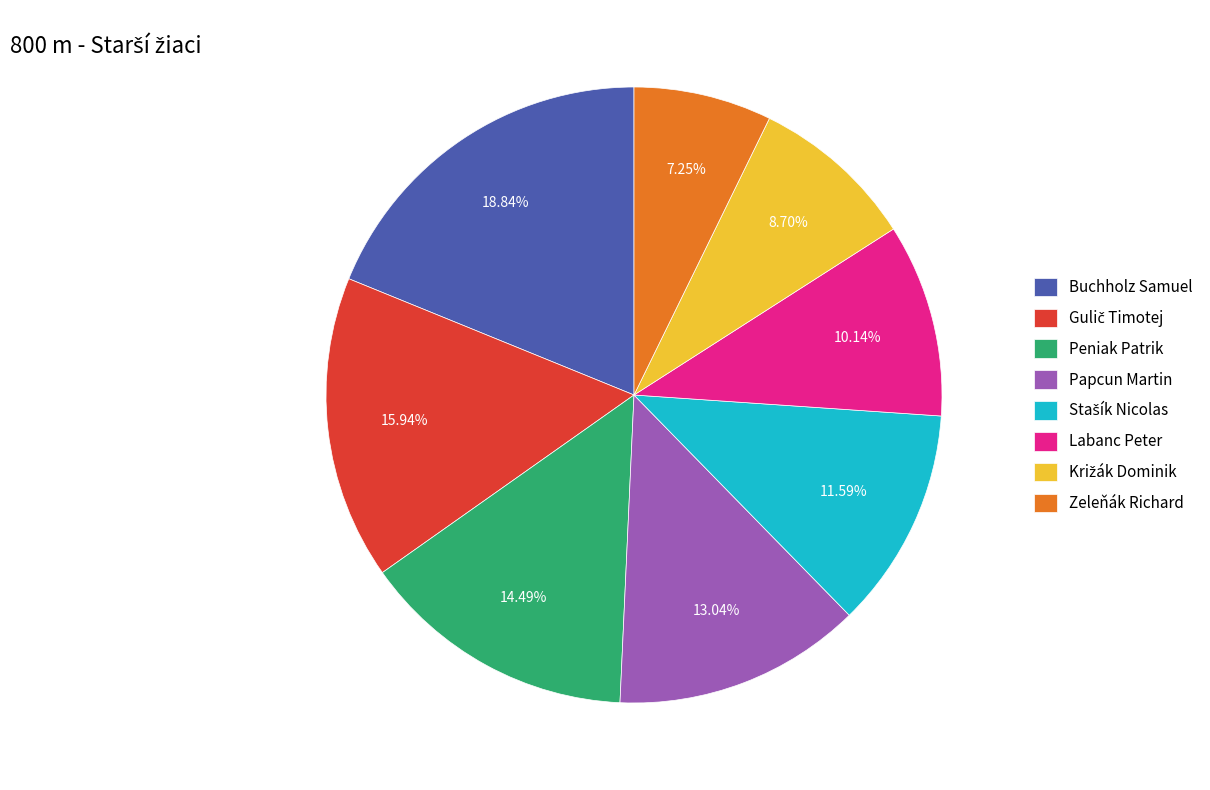

How many slices are in this pie chart?

8